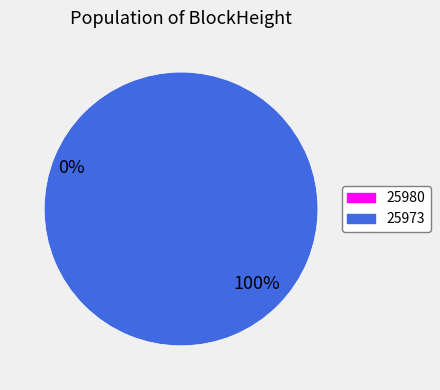

The 25980 slice represents 0% of the pie. True or false?

True